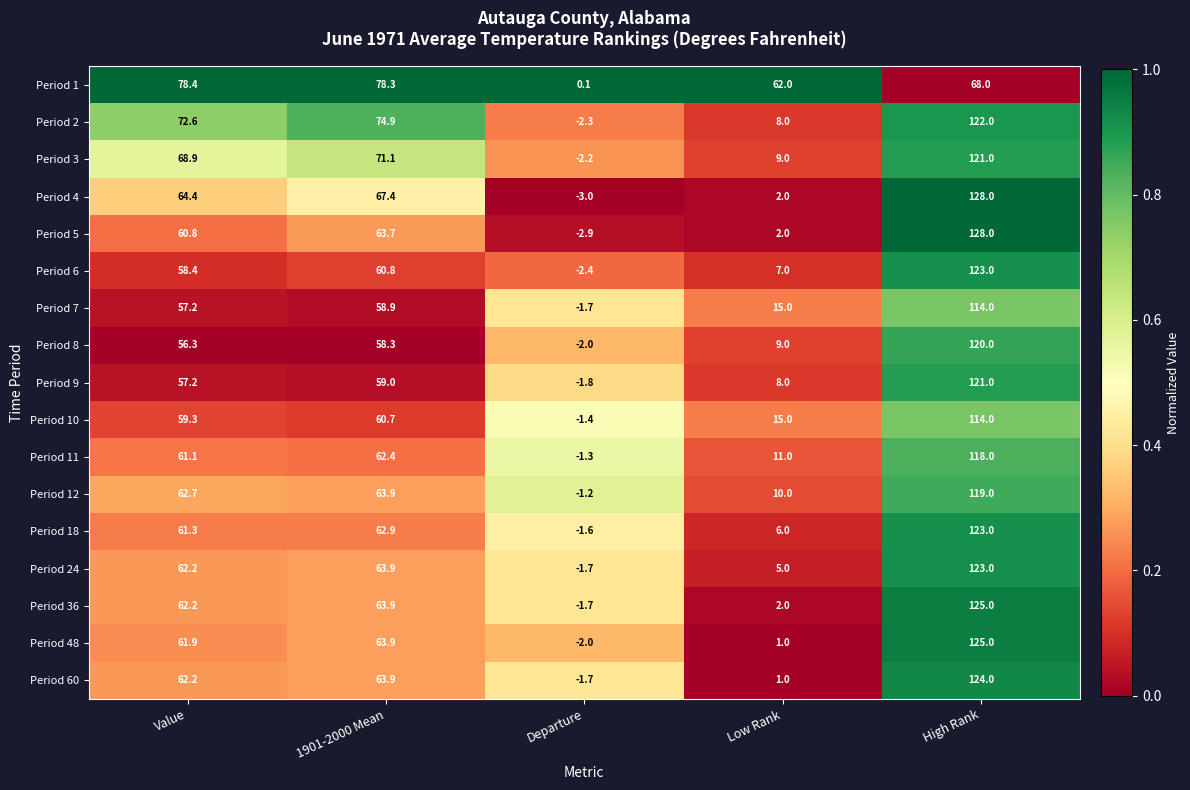

Rank the categories by Period 5 value from highest to lowest.

High Rank, 1901-2000 Mean, Value, Low Rank, Departure